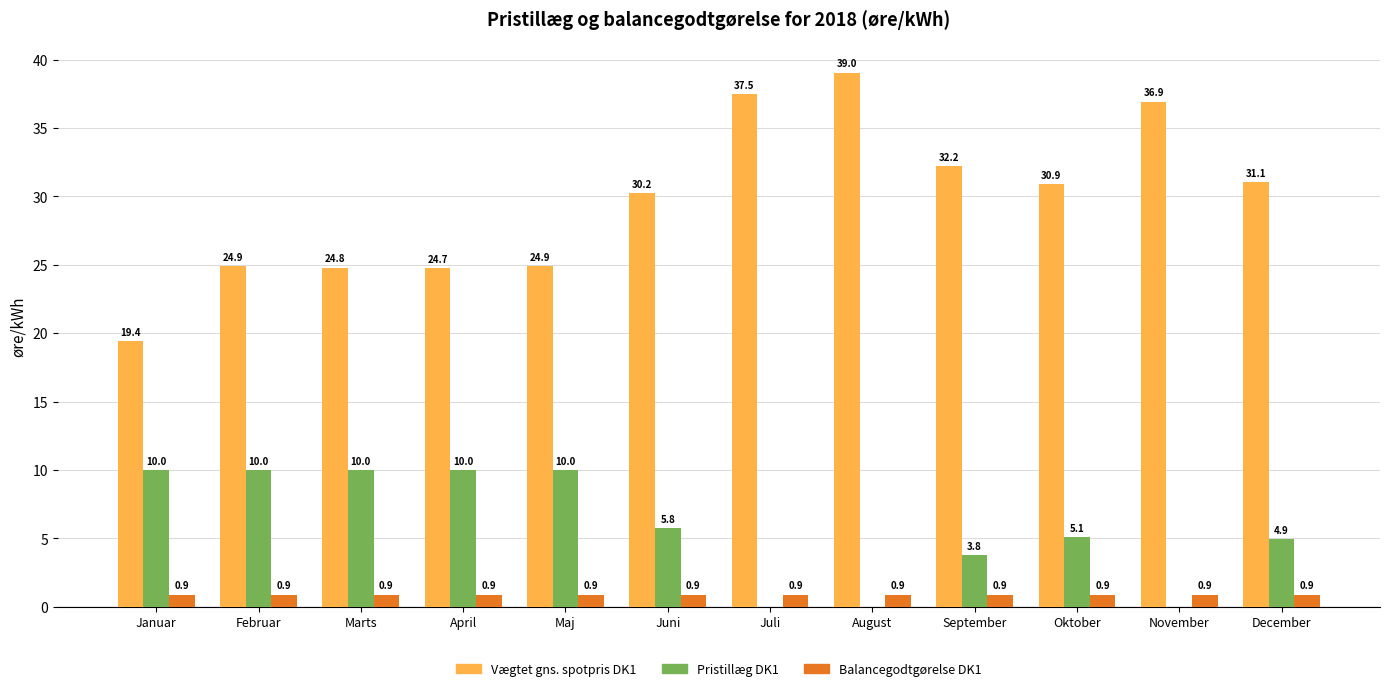

Which category has the highest value across all series?

August